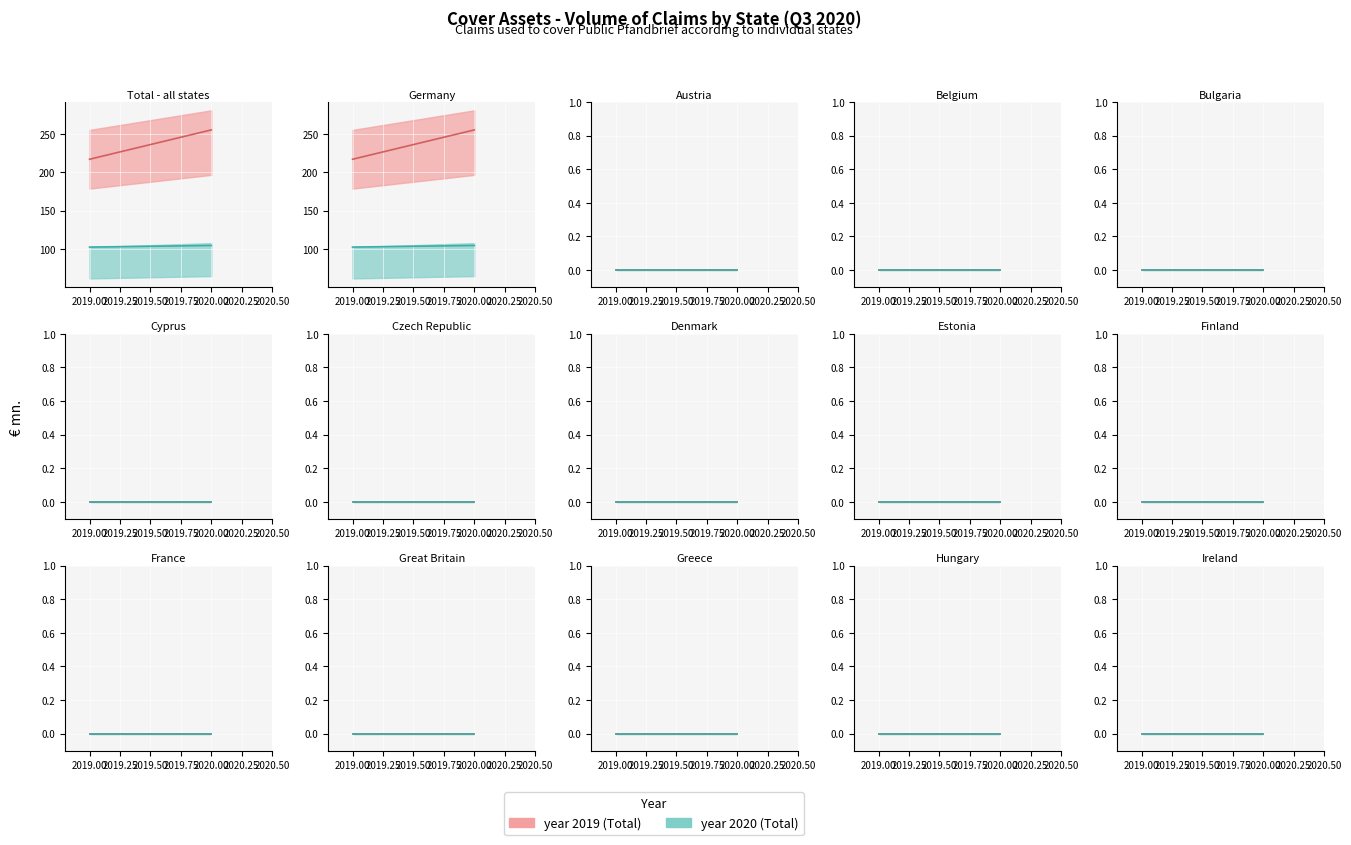

What is the sum of the Other debtors (2020) values at Germany and Austria?

82.6